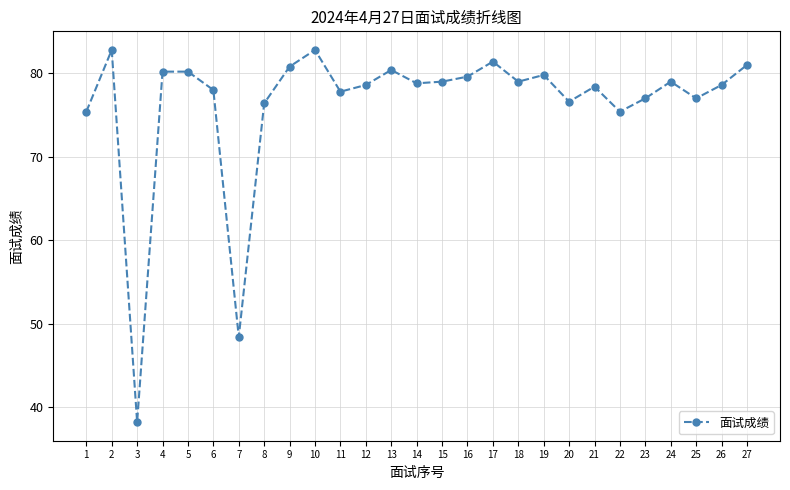

True or false: the data has more than 0 interior local peaks.

True